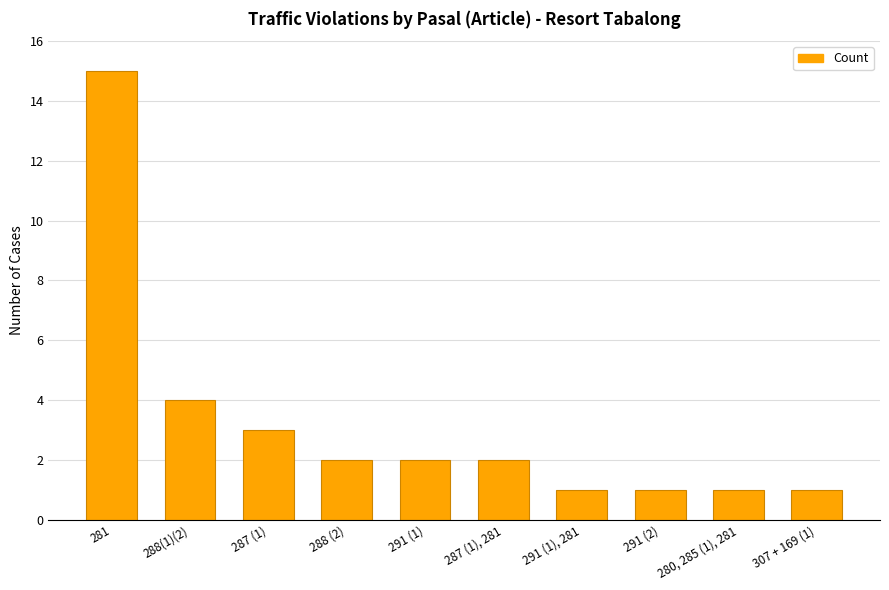

Reading left to right, extract all data points from this chart.

281=15	288(1)(2)=4	287 (1)=3	288 (2)=2	291 (1)=2	287 (1), 281=2	291 (1), 281=1	291 (2)=1	280, 285 (1), 281=1	307 + 169 (1)=1